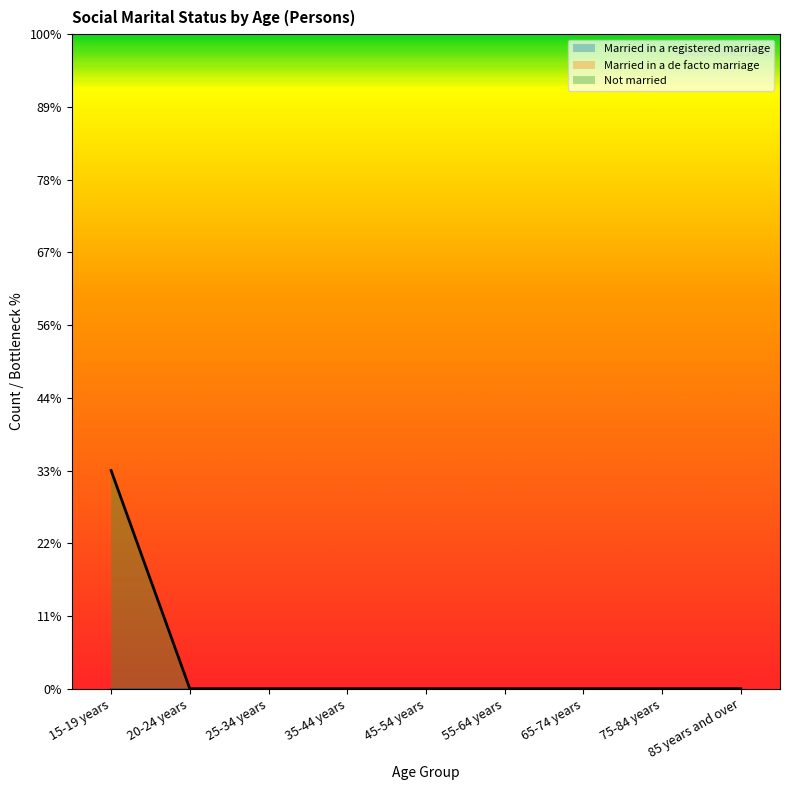

Which series has the largest total across all categories?

Not married